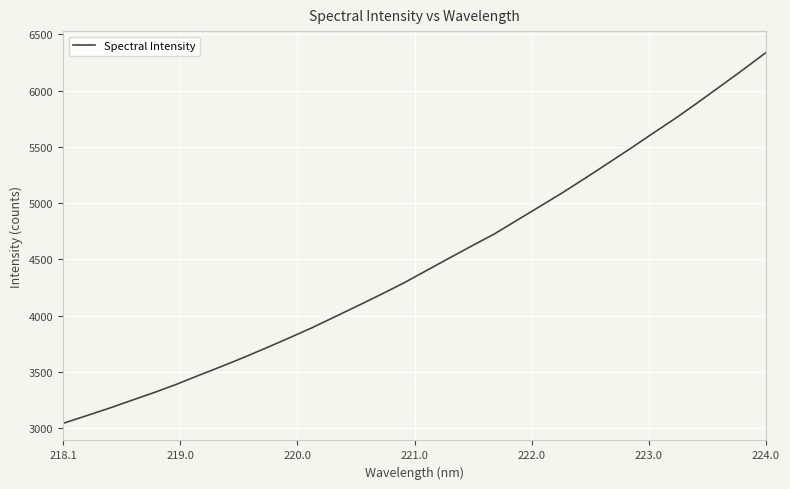

What is the greatest value displayed?

6338.9